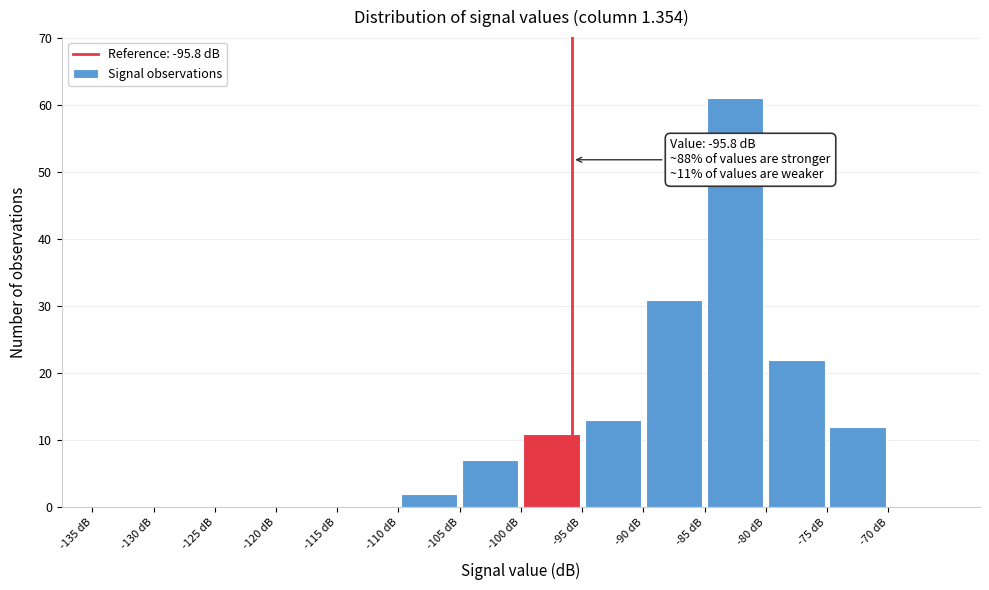

Which range on the x-axis has the tallest bar?

-85 to -80